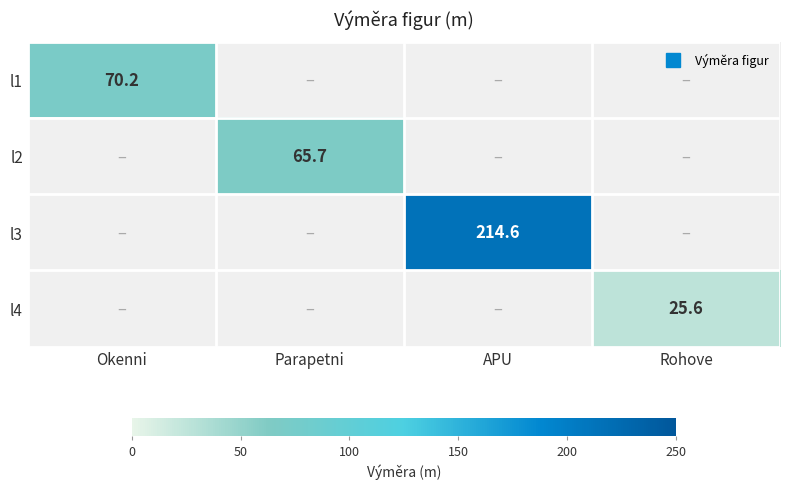

The value of l1 at Okenni is 103.9. True or false?

False